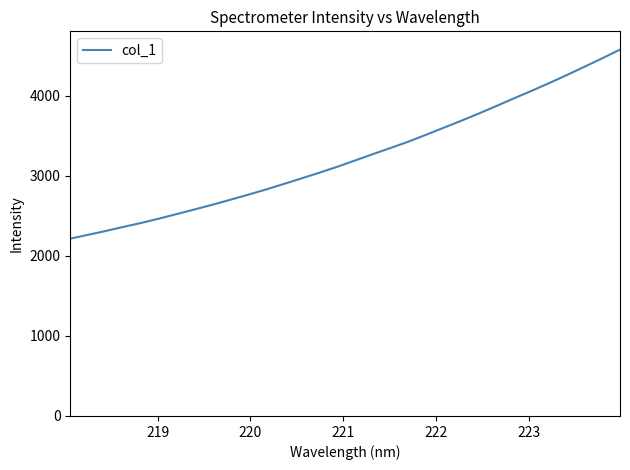

What is the minimum value shown in the chart?

2217.2